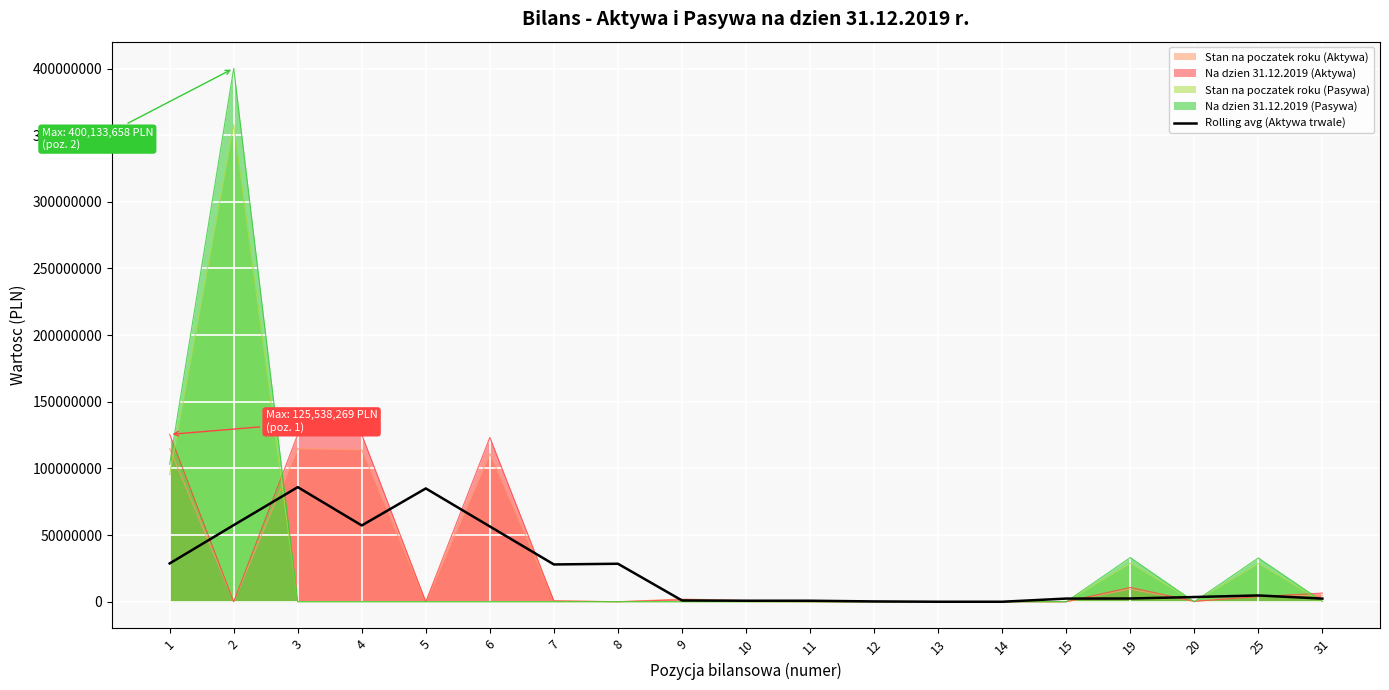

What is the difference between the values at 4 and 14?

57233218.2